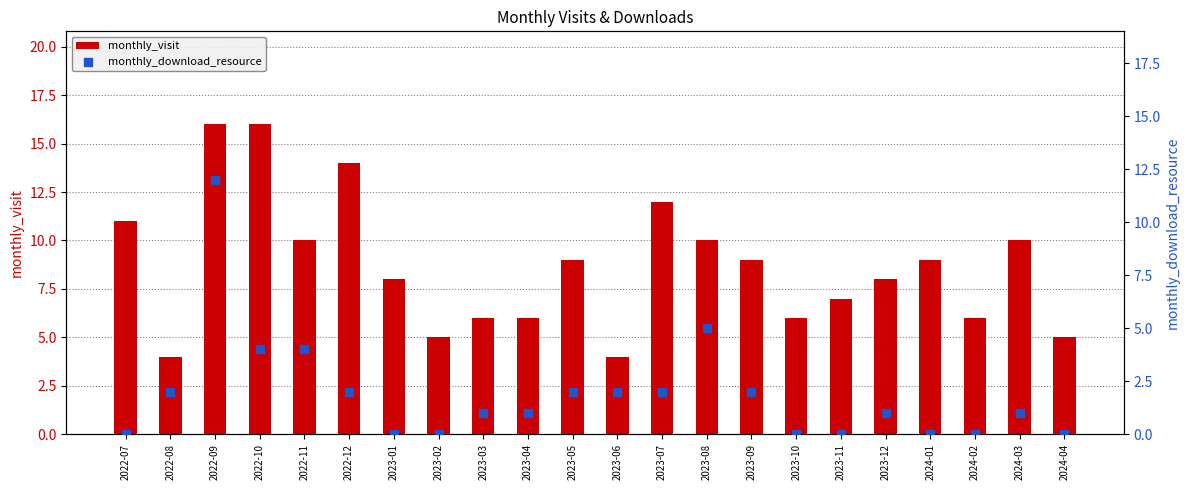

Which series contains the lowest Y value?

monthly_download_resource